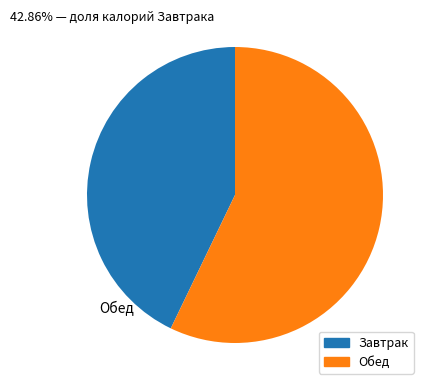

Is there a majority slice in this chart?

Yes